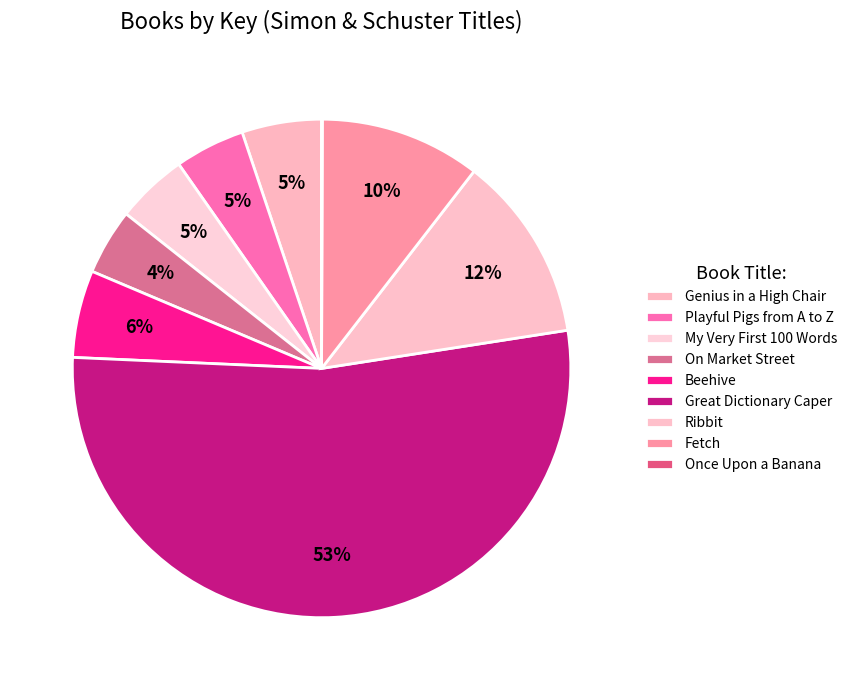

Do Fetch and On Market Street together represent more than half of the pie?

No